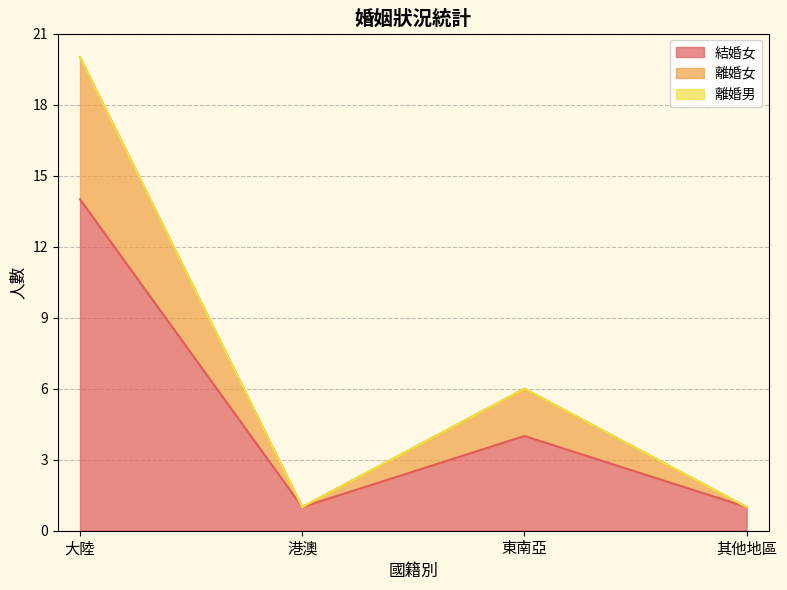

At which label does 結婚女 reach its peak?

大陸